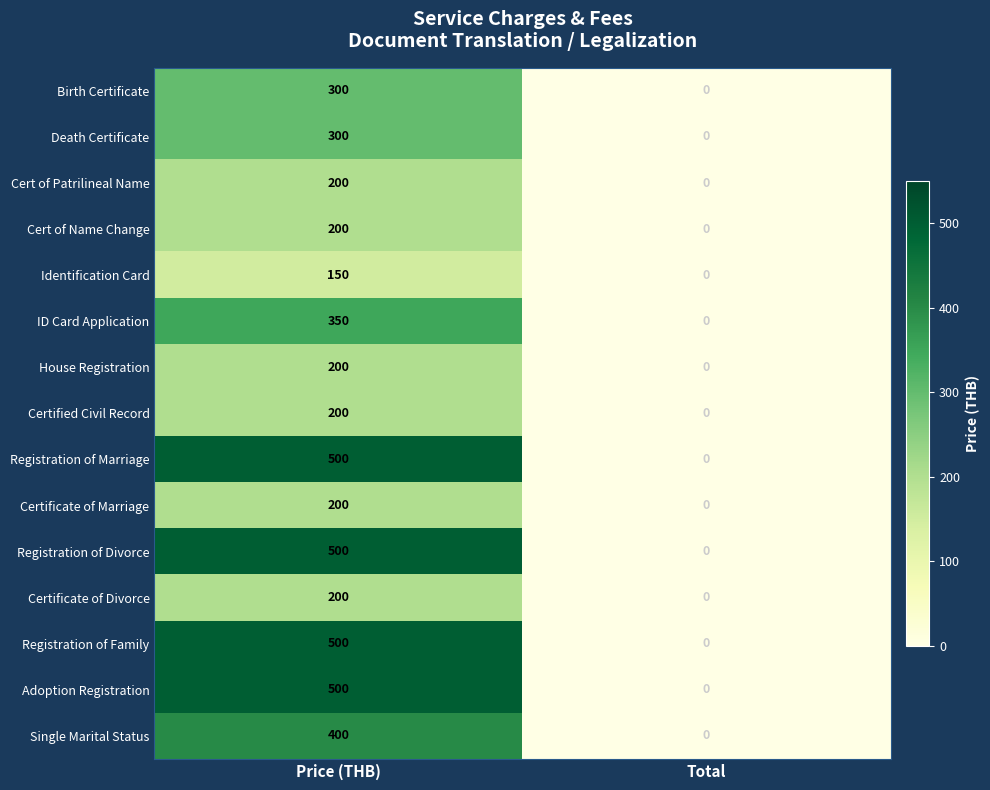

At which category is the sum across all series the highest?

Price (THB)